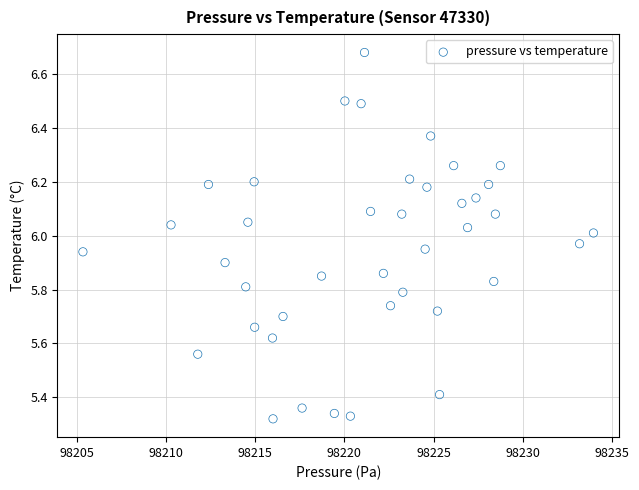

What is the range of X values (max minus min)?

28.6